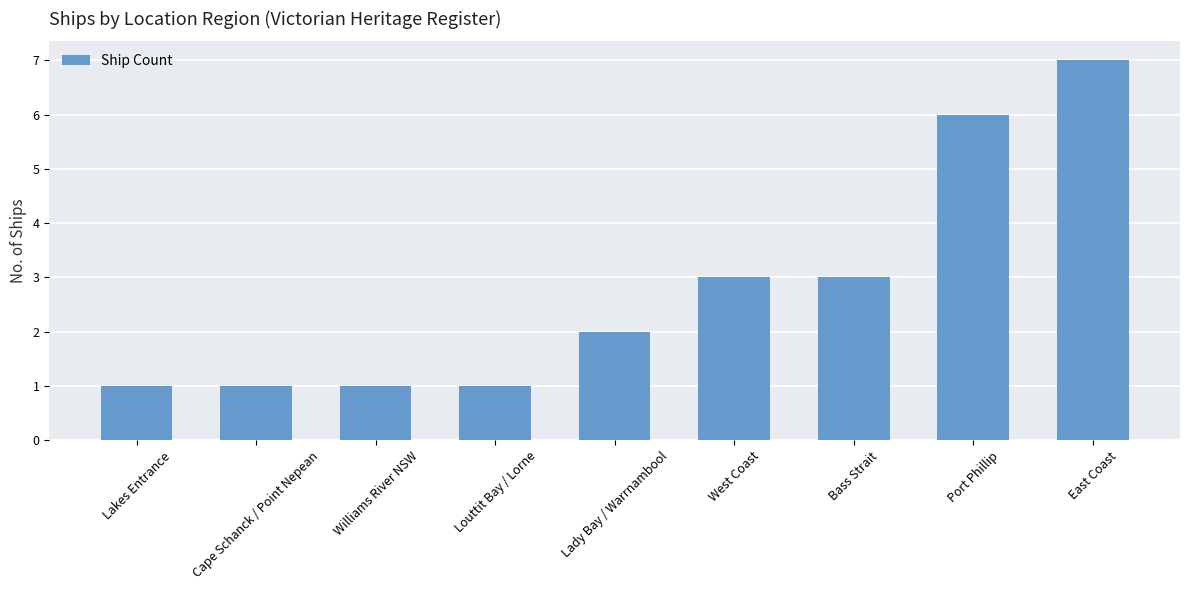

What is the smallest value displayed?

1